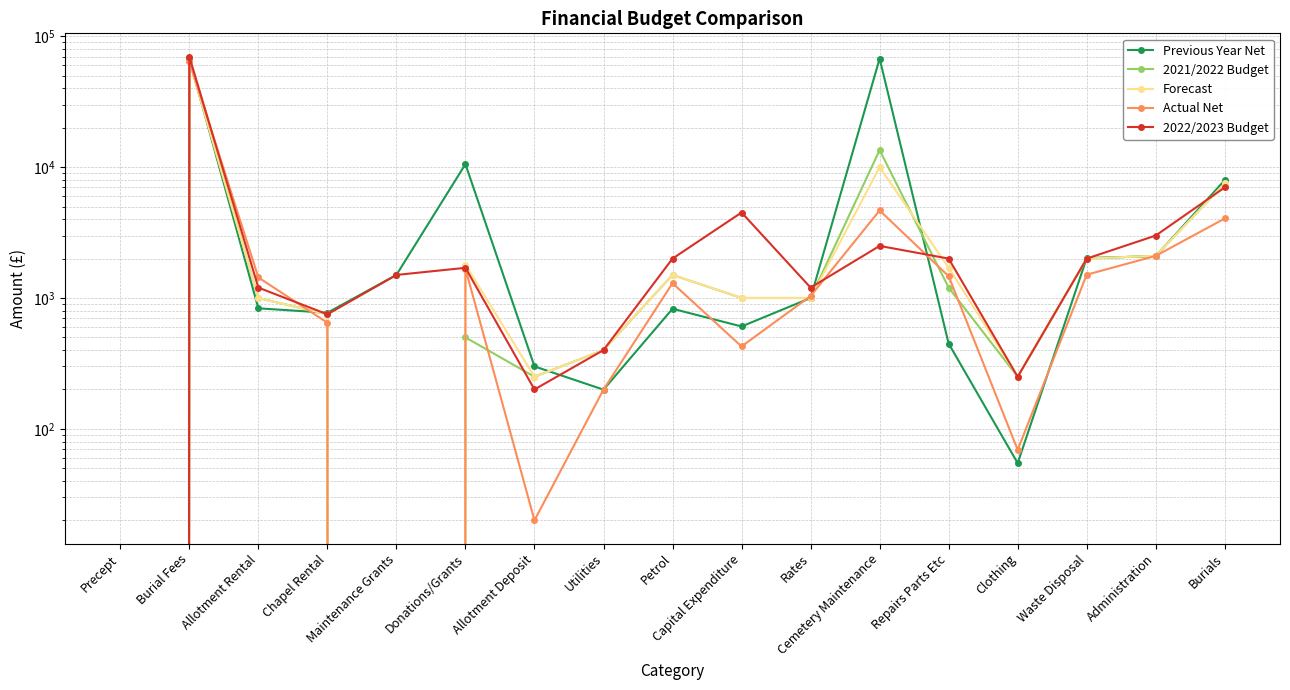

The Previous Year Net series shows 0.0 at Precept. True or false?

True